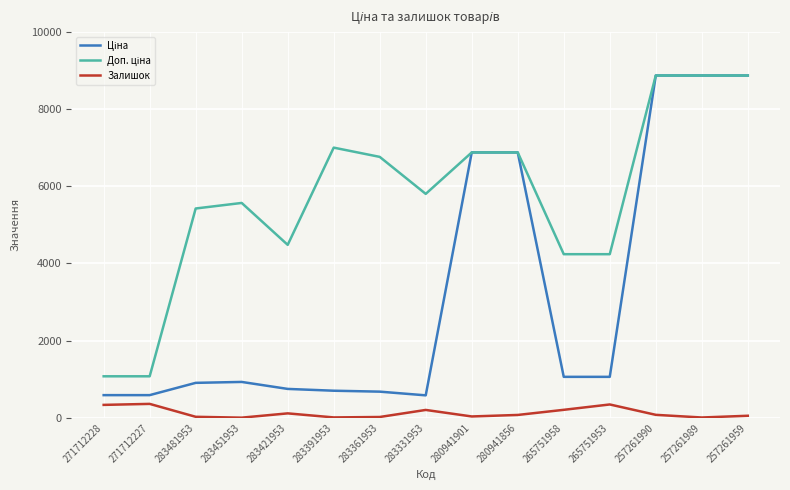

What is the highest value of the Залишок series?

359.0